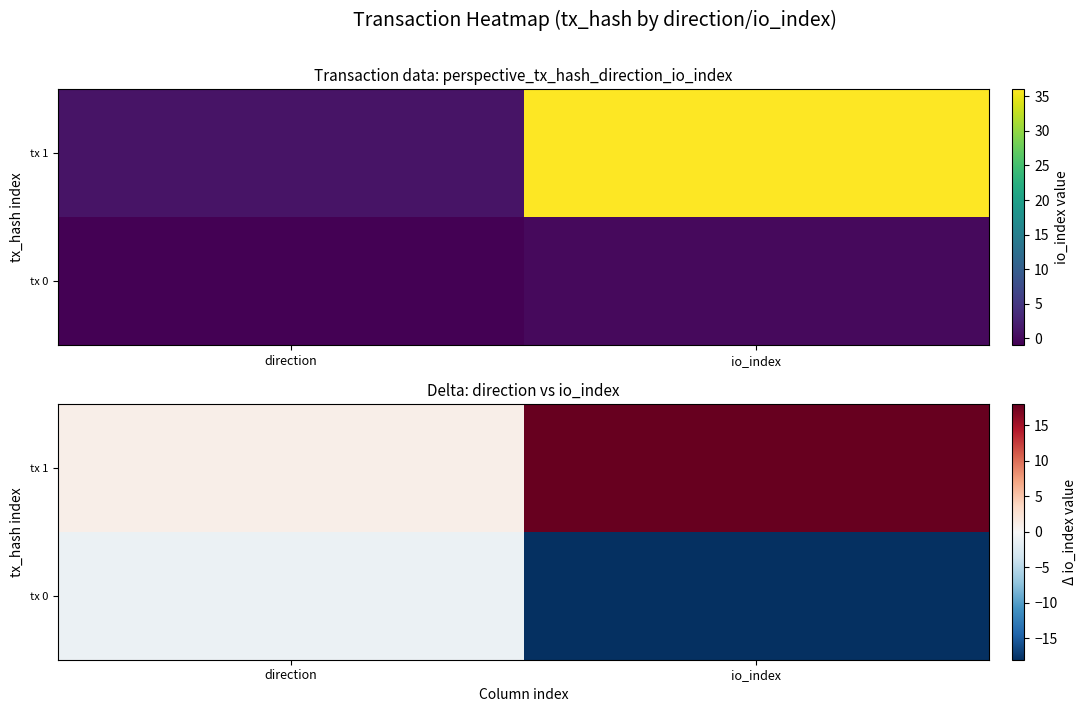

Rank the series by their maximum value, from lowest to highest.

tx 0, tx 1